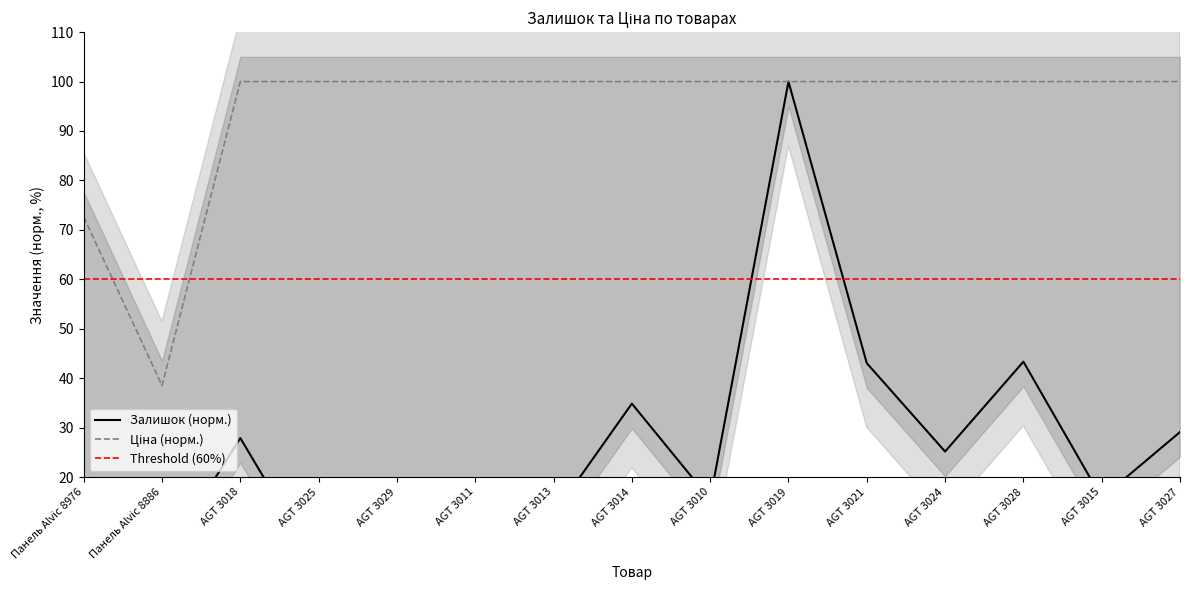

In Залишок, how many points are lower than both neighbors (excluding endpoints)?

5